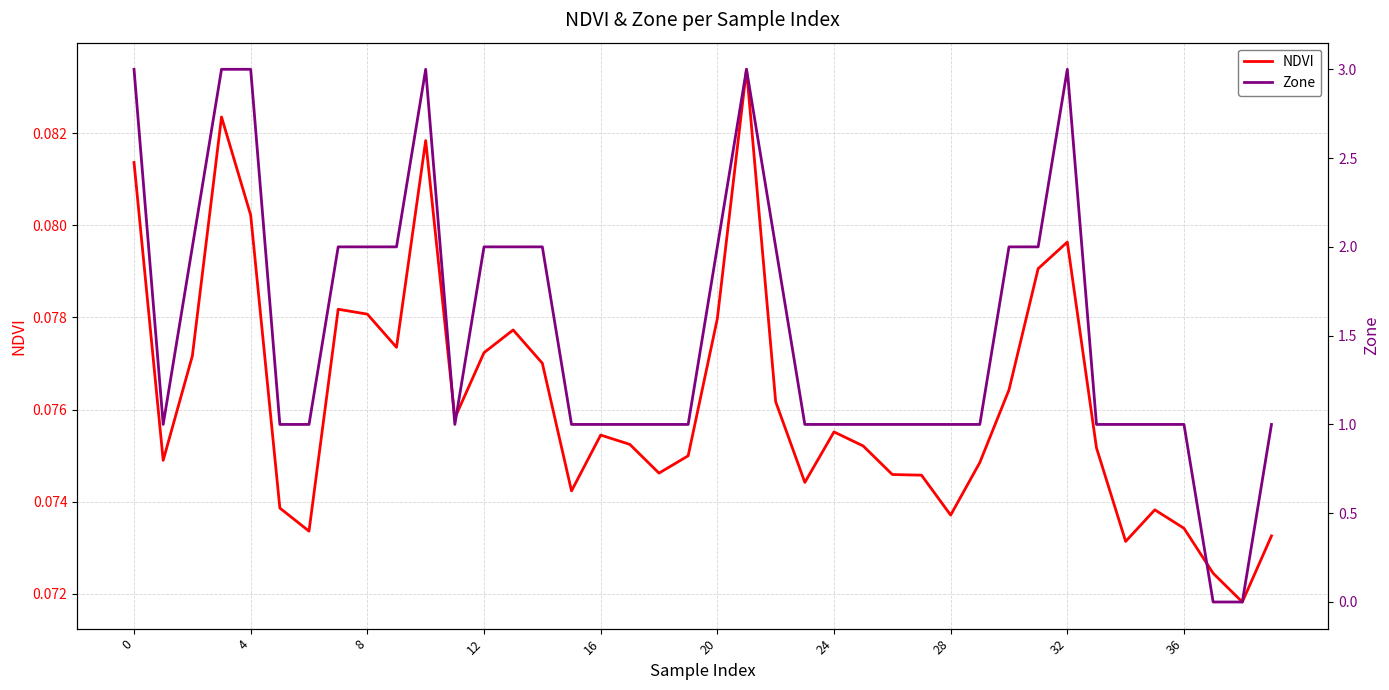

What is the label of the 19th point from the right?

21